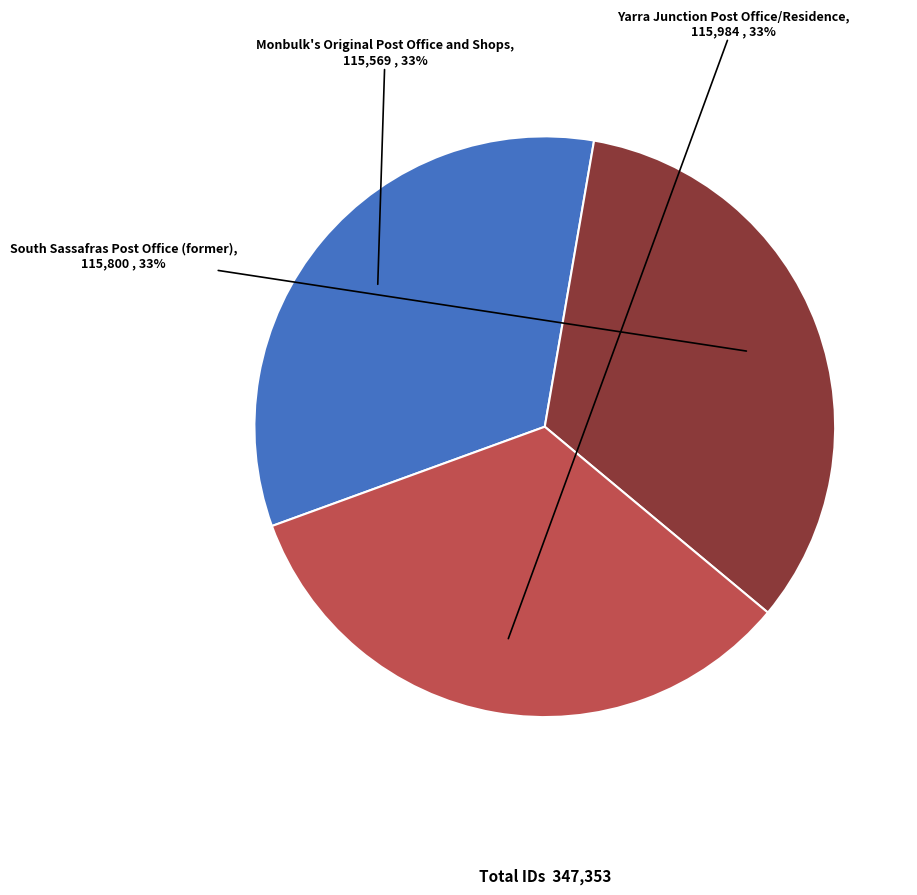

True or false: Monbulk's Original Post Office and Shops accounts for 33% of the total.

True